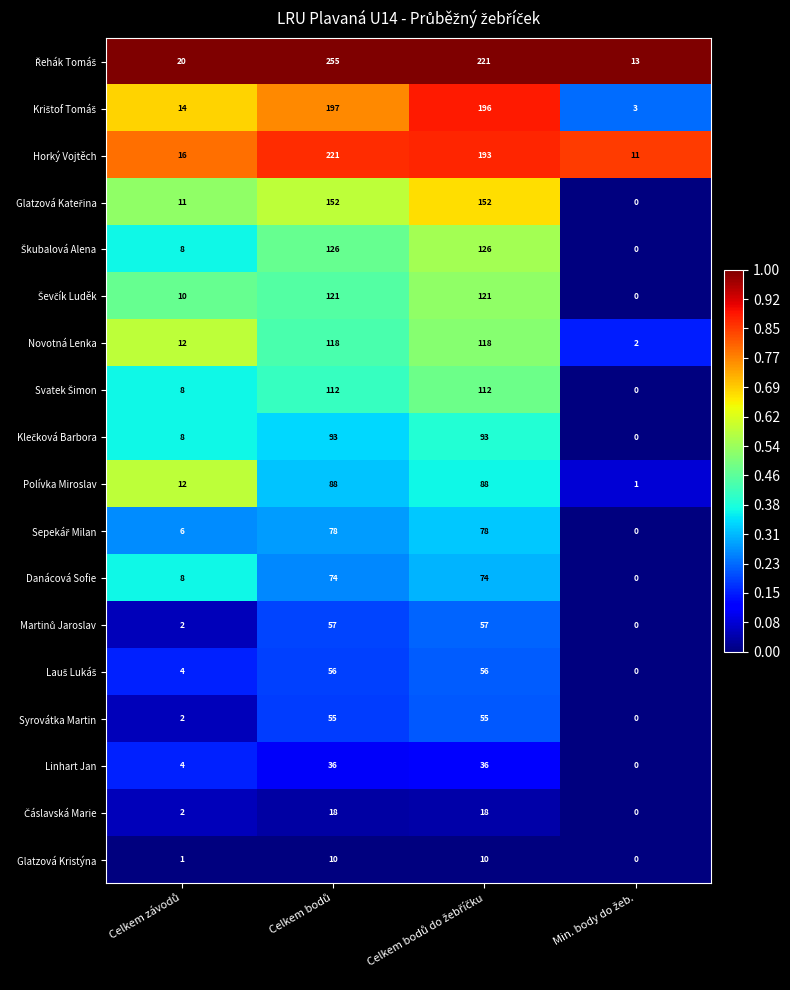

What is the difference between the maximum and minimum values in the Linhart Jan series?

36